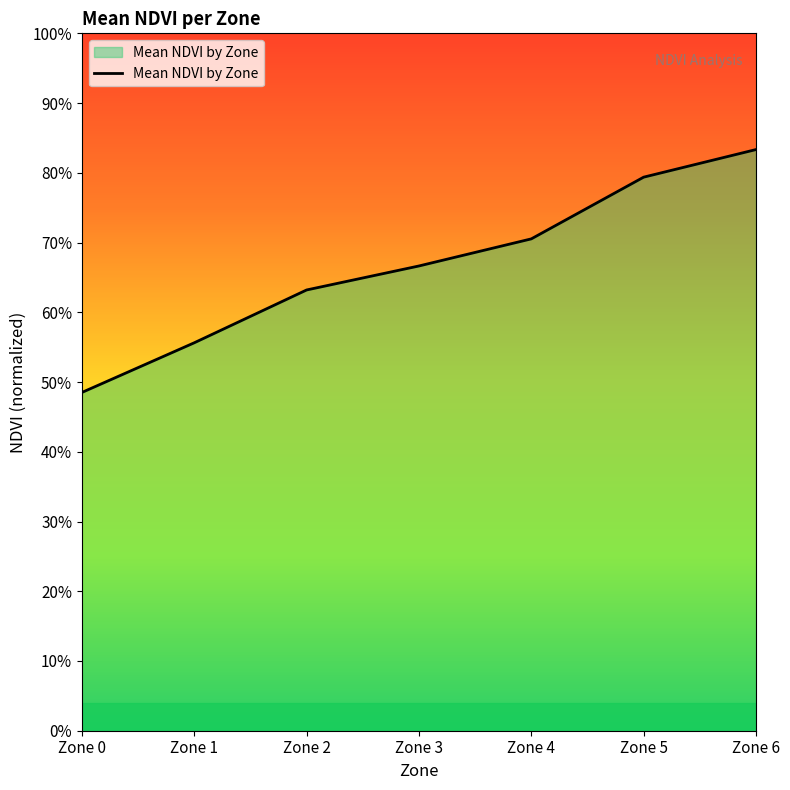

What is the difference between the values at Zone 1 and Zone 6?

0.3